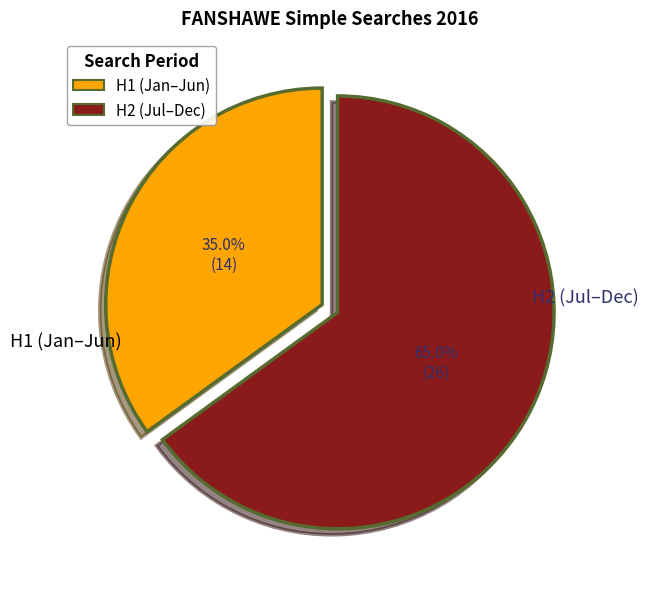

To the nearest percent, what is the difference between the largest and smallest slice percentages?

30%